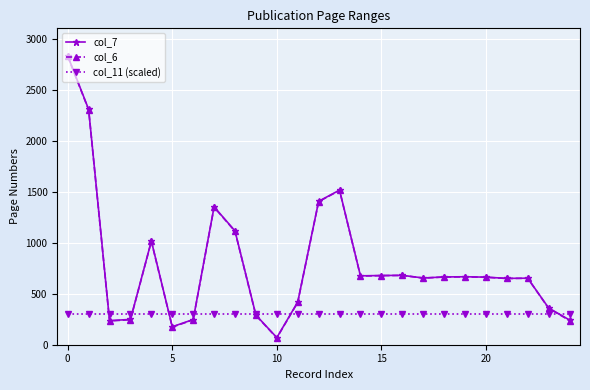

Which series has the largest range (max minus min)?

col_7